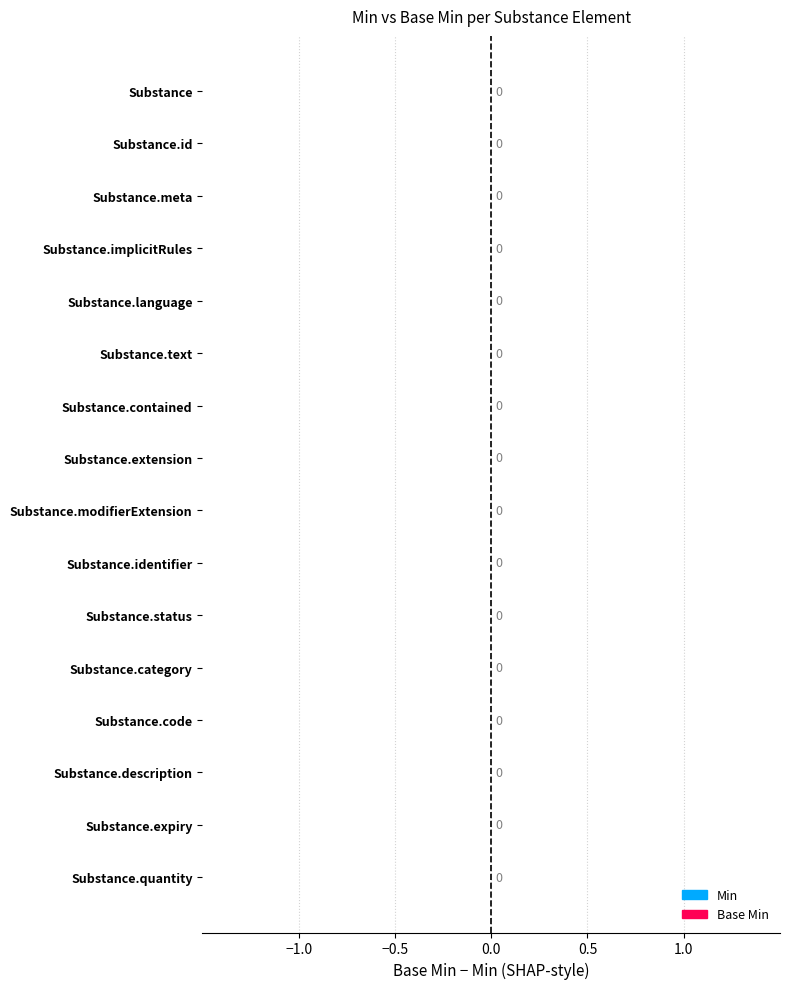

At which label does Base Min reach its peak?

Substance.code